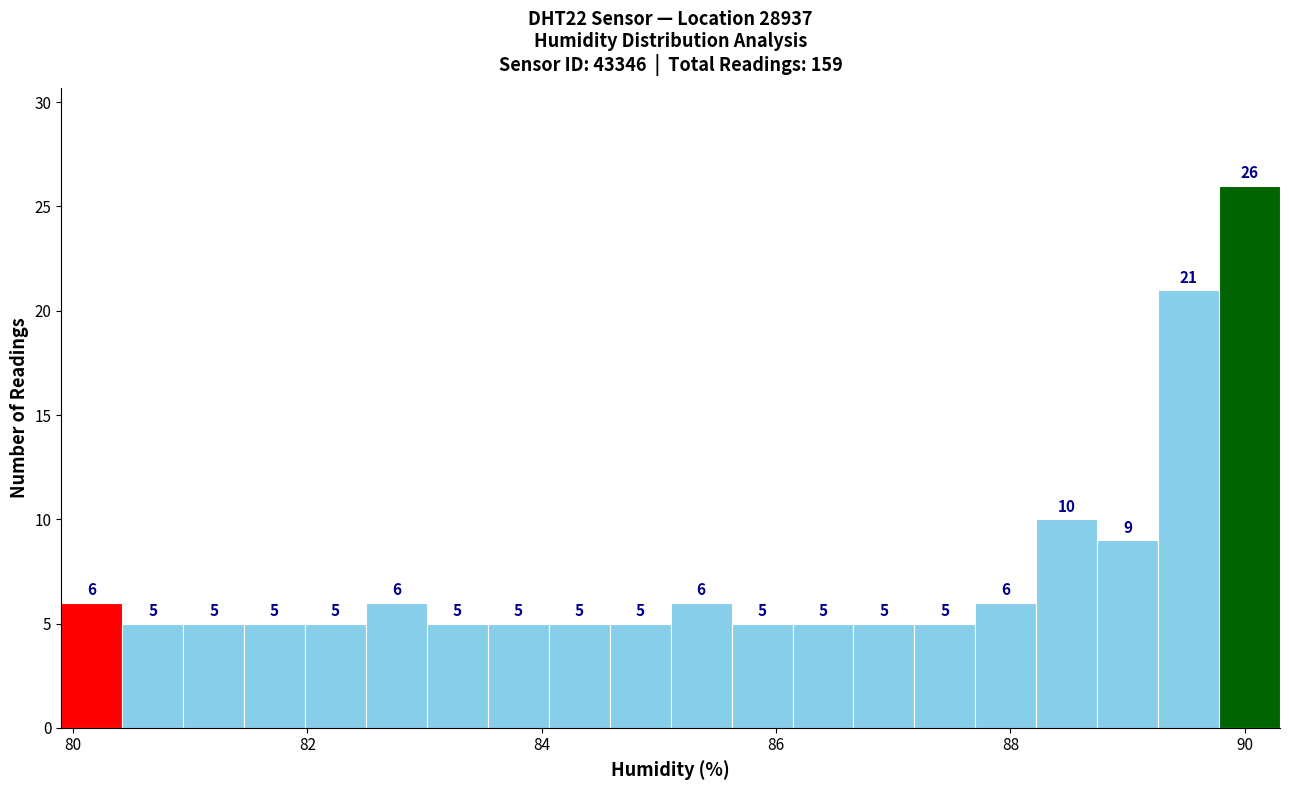

Read against the x-axis, roughly where is the centre of the tallest bar?

90.0